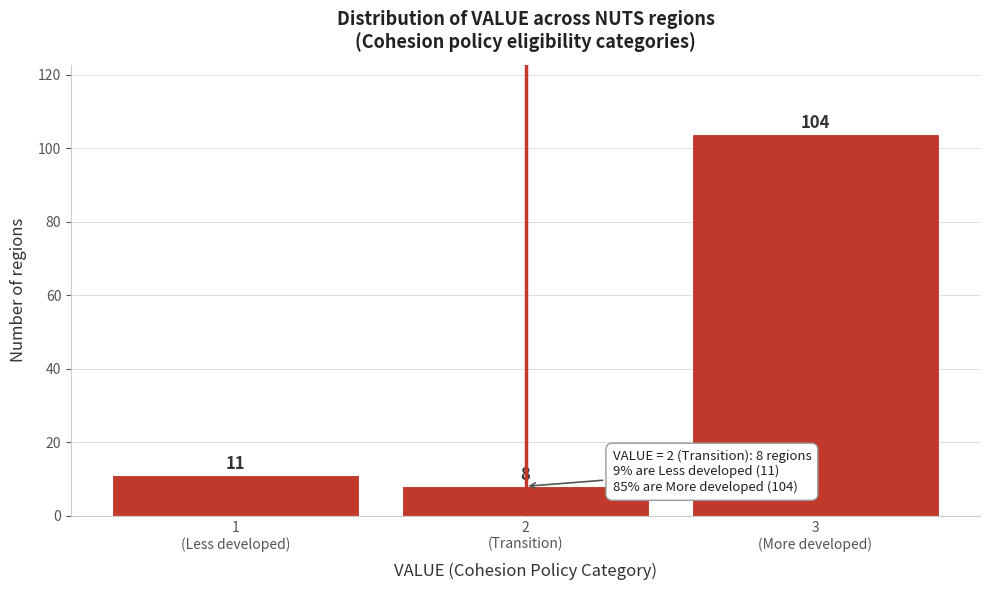

Reading left to right, transcribe all the data shown in this chart.

11	8	104